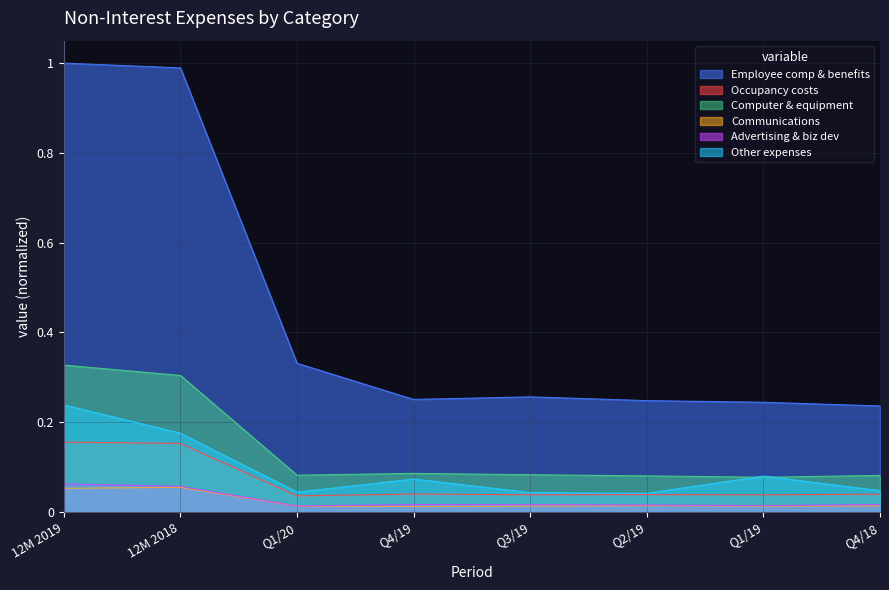

How many categories are shown in the chart?

8